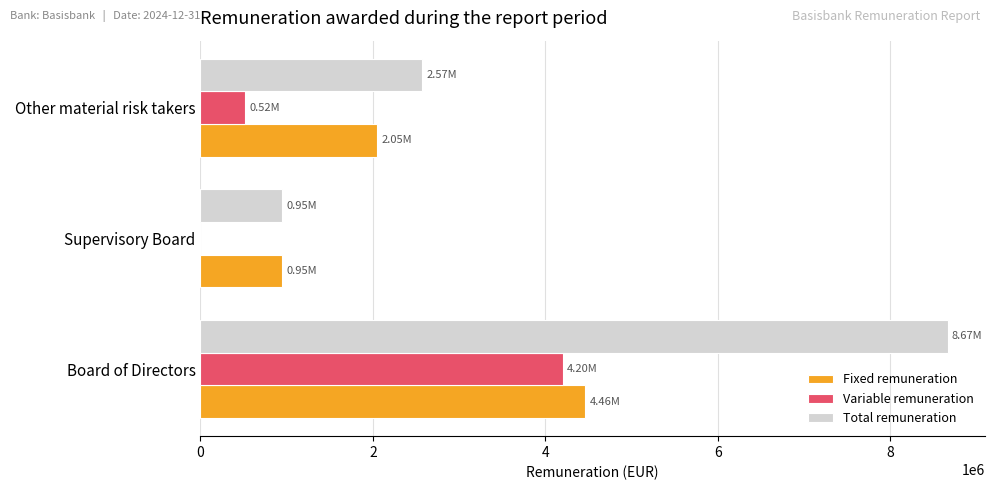

Where is Total remuneration nearest to the value 4806940?

Other material risk takers